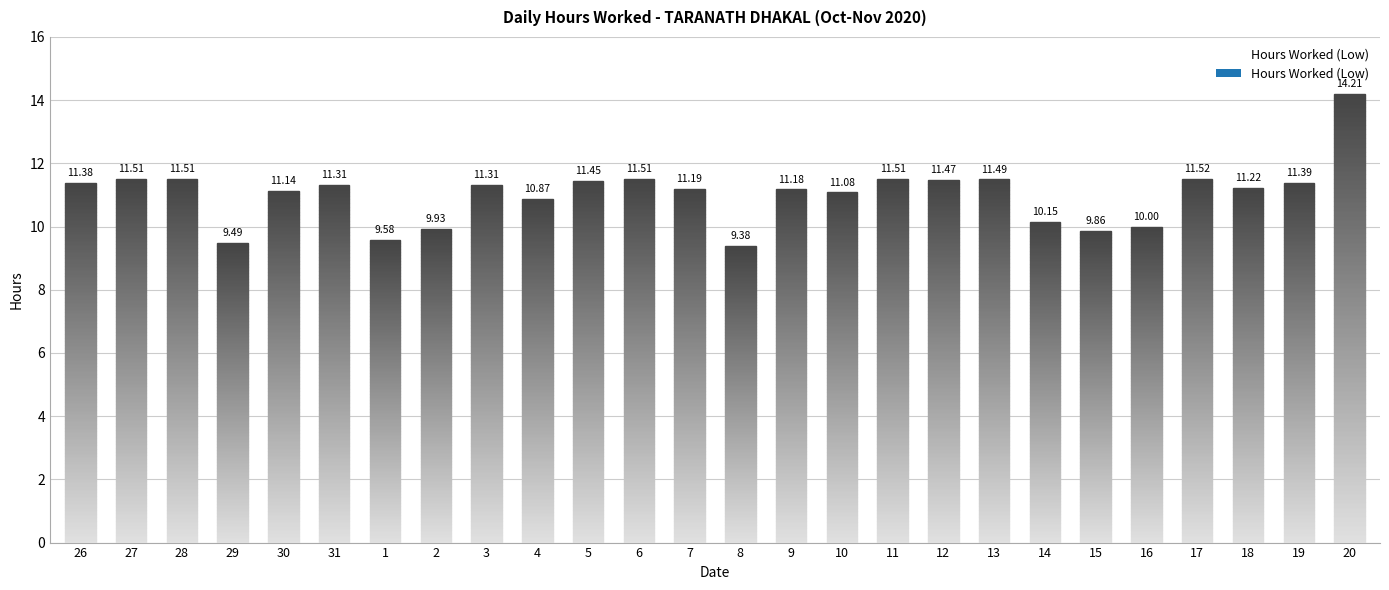

Reading left to right, transcribe all the data shown in this chart.

11.4	11.5	11.5	9.5	11.1	11.3	9.6	9.9	11.3	10.9	11.4	11.5	11.2	9.4	11.2	11.1	11.5	11.5	11.5	10.2	9.9	10.0	11.5	11.2	11.4	14.2